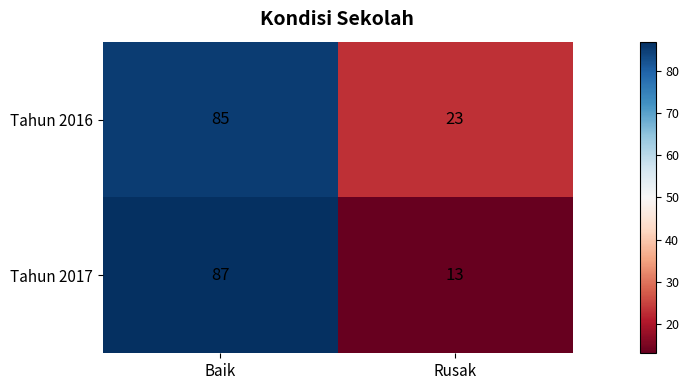

At which category is the sum across all series the highest?

Baik